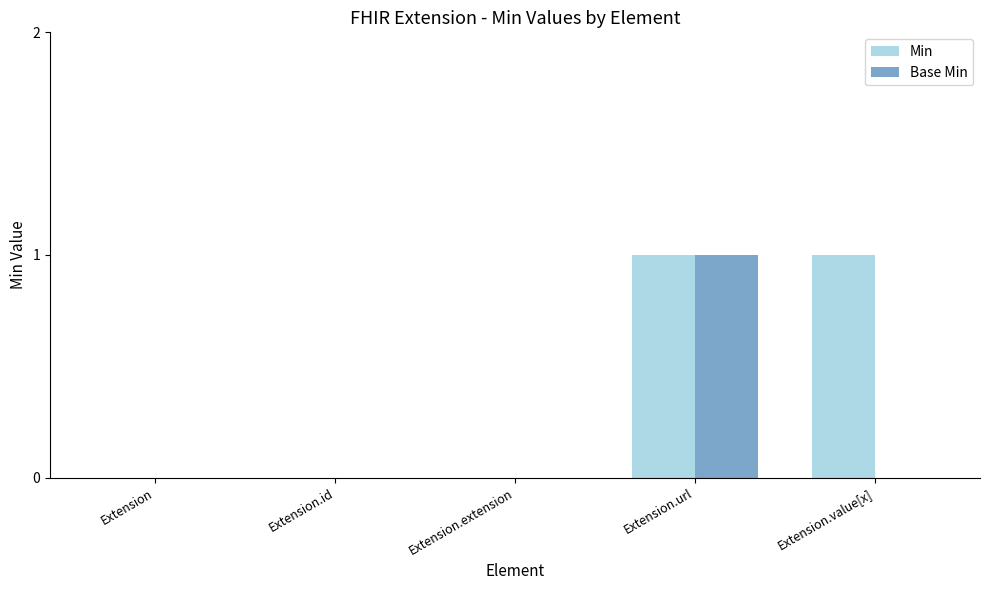

At which category is the sum across all series the highest?

Extension.url